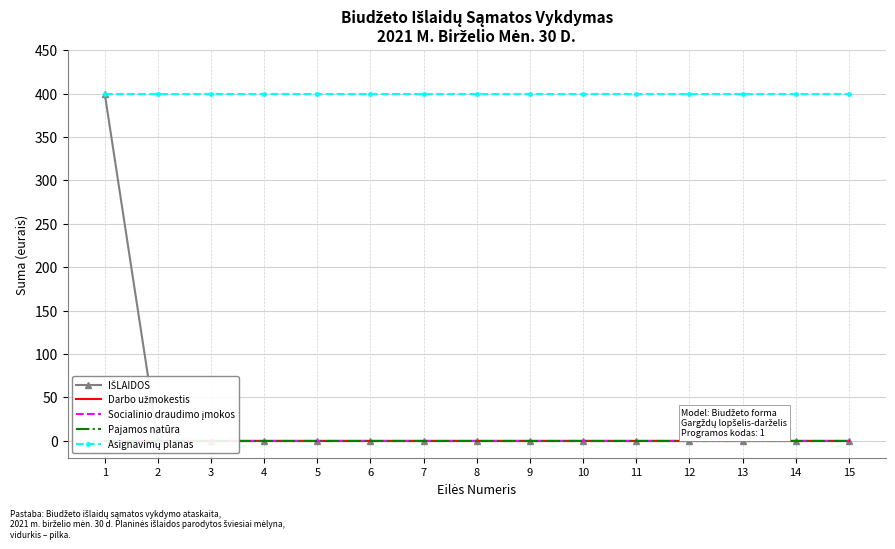

What is the greatest value displayed?

400